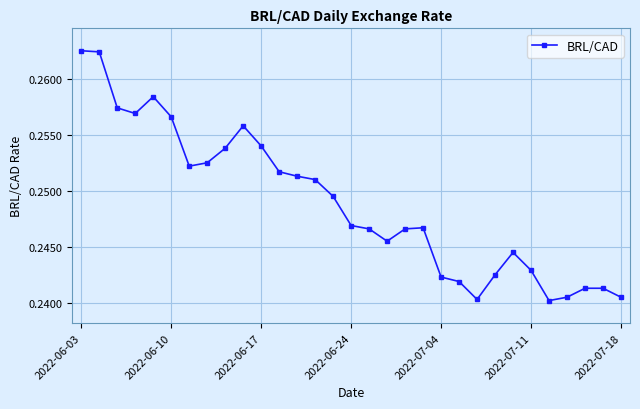

What is the sum of all values?

7.7